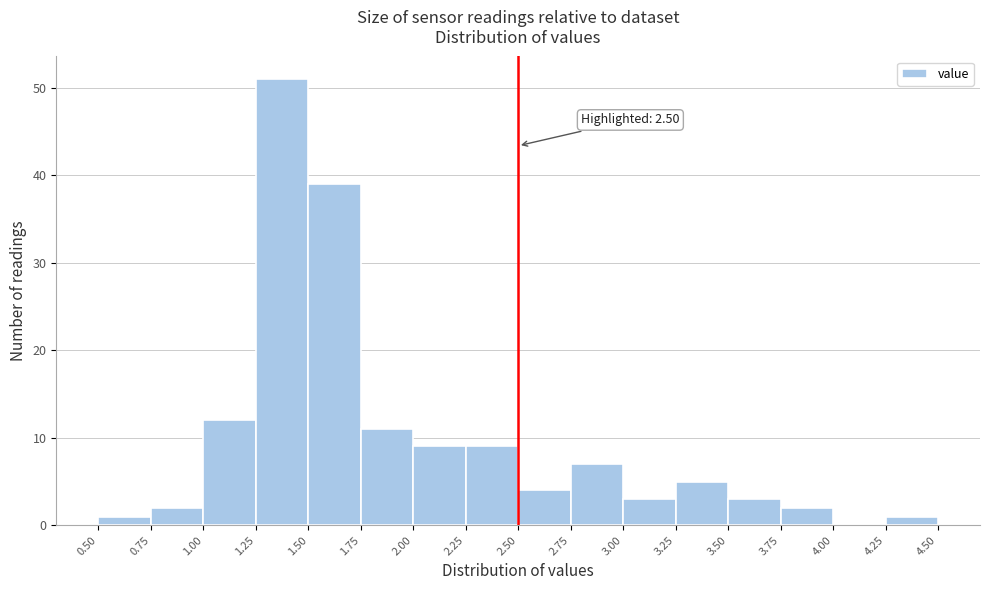

Over which range of the x-axis is the bar tallest?

1.25 to 1.50